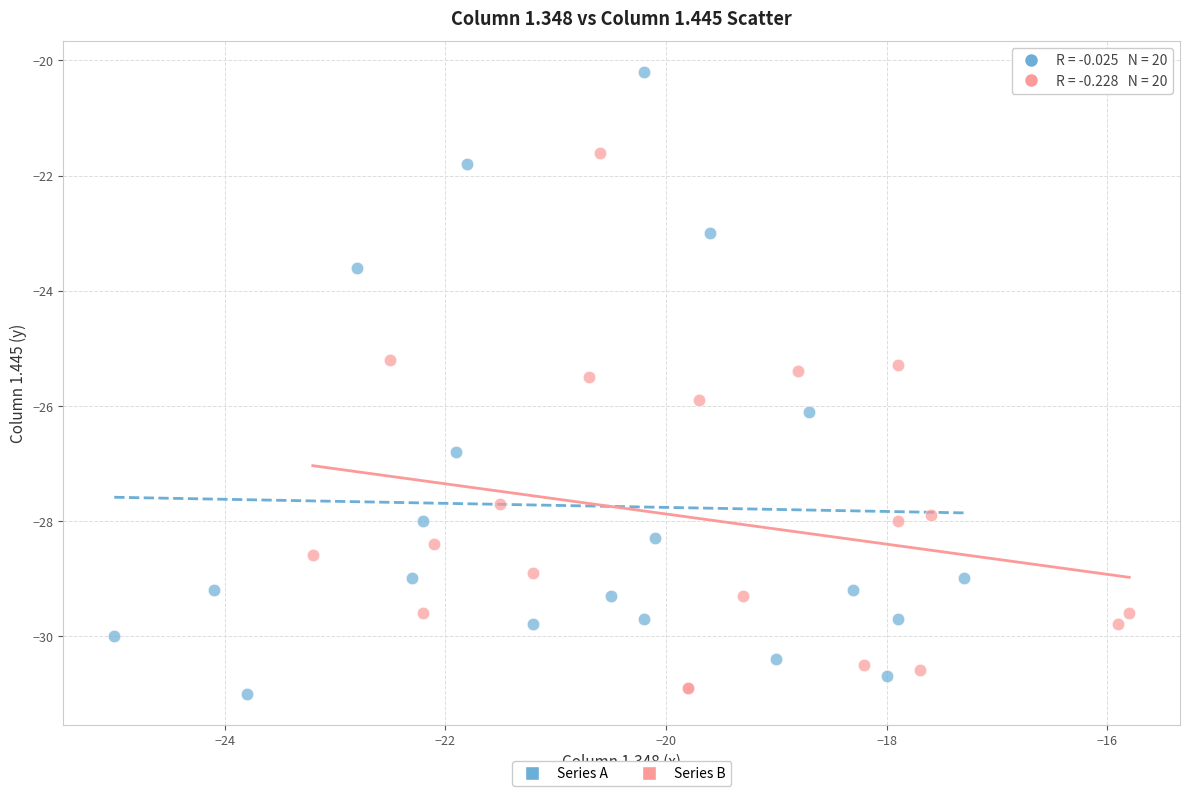

Which series has the largest Y range (max minus min)?

Series A